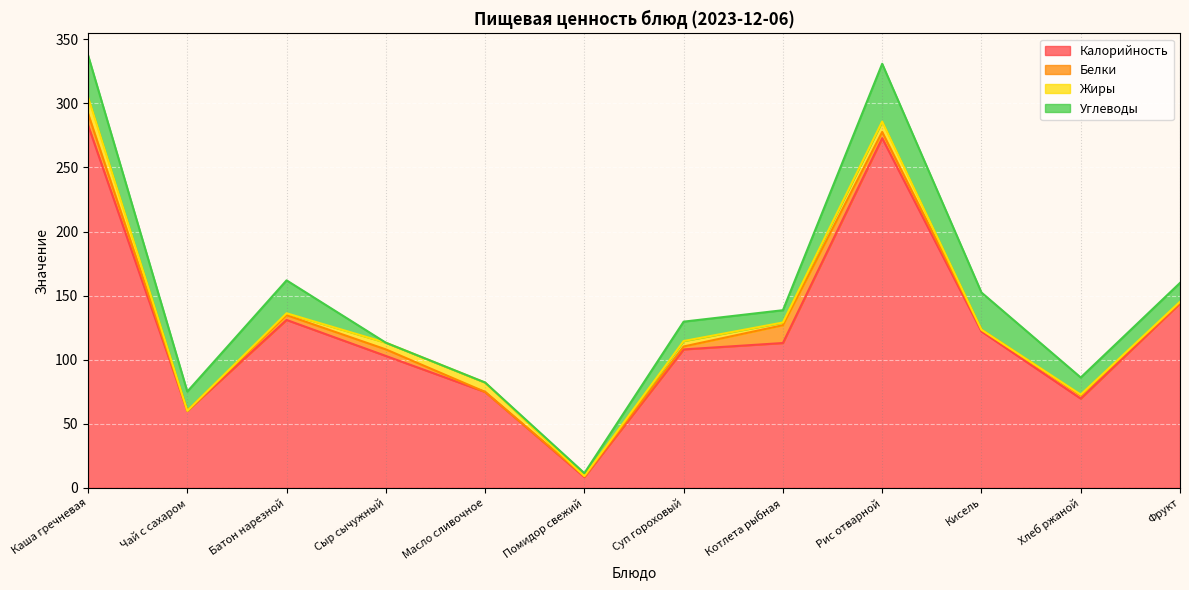

At which category does the chart reach its peak across all series?

Каша гречневая